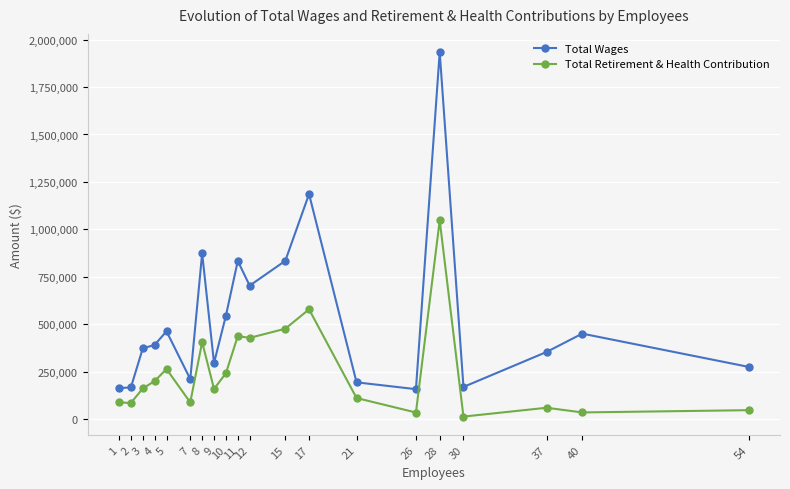

The value of Total Wages at 28 is 1285167. True or false?

False